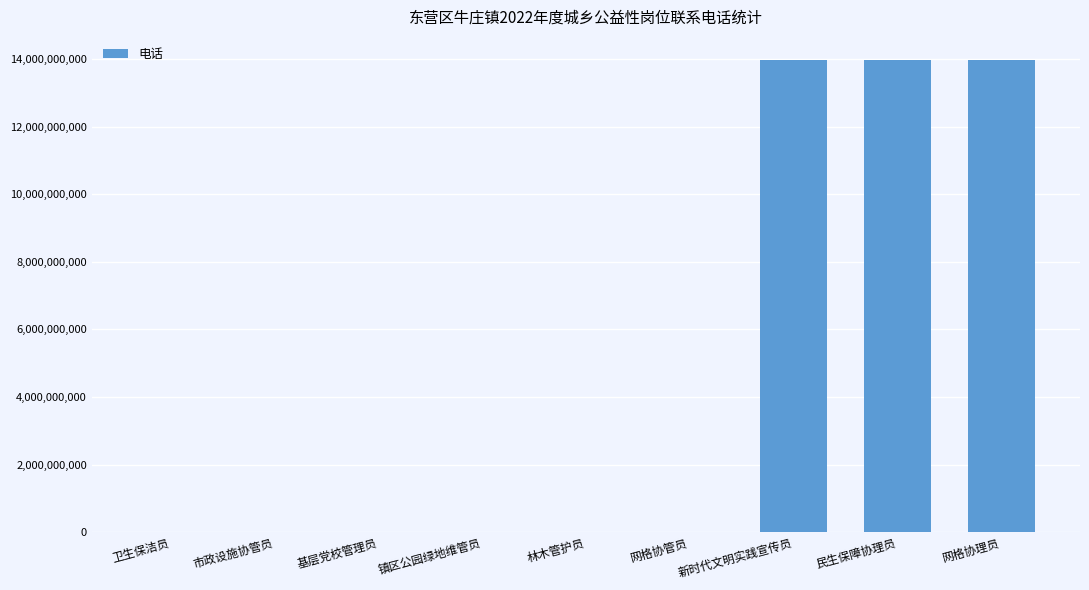

Between 网格协理员 and 网格协管员, which is larger?

网格协理员